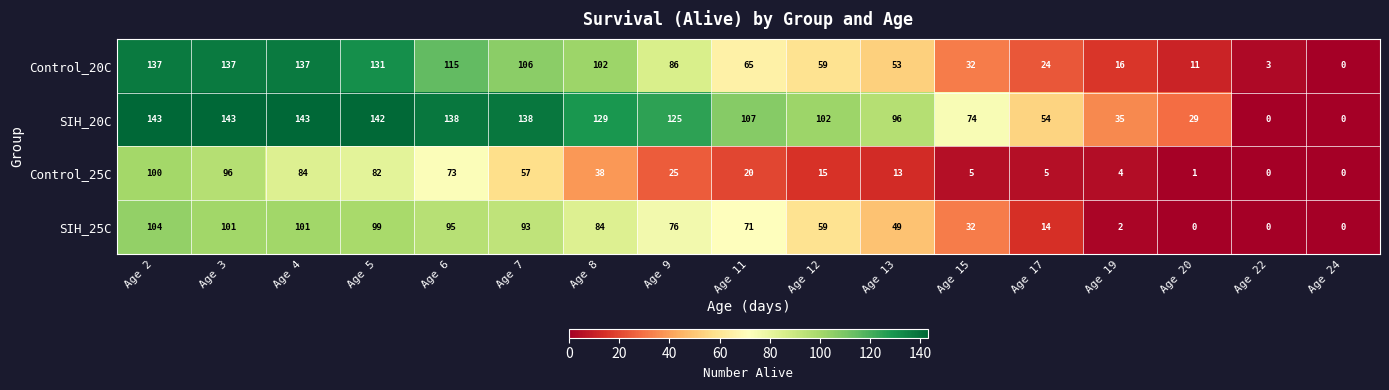

What is the difference between the maximum and minimum values in the SIH_20C series?

143